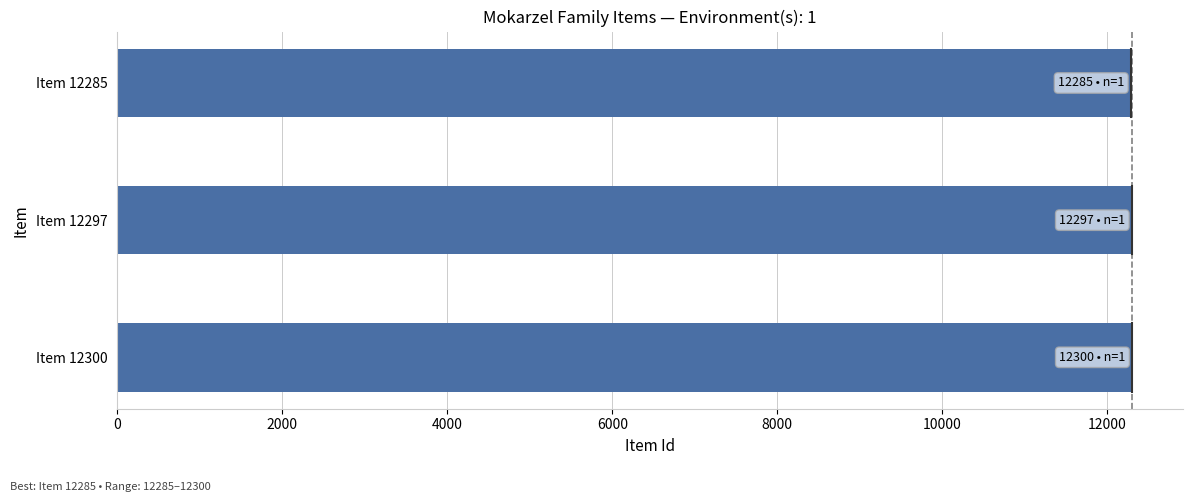

What is the sum of all values?

36882